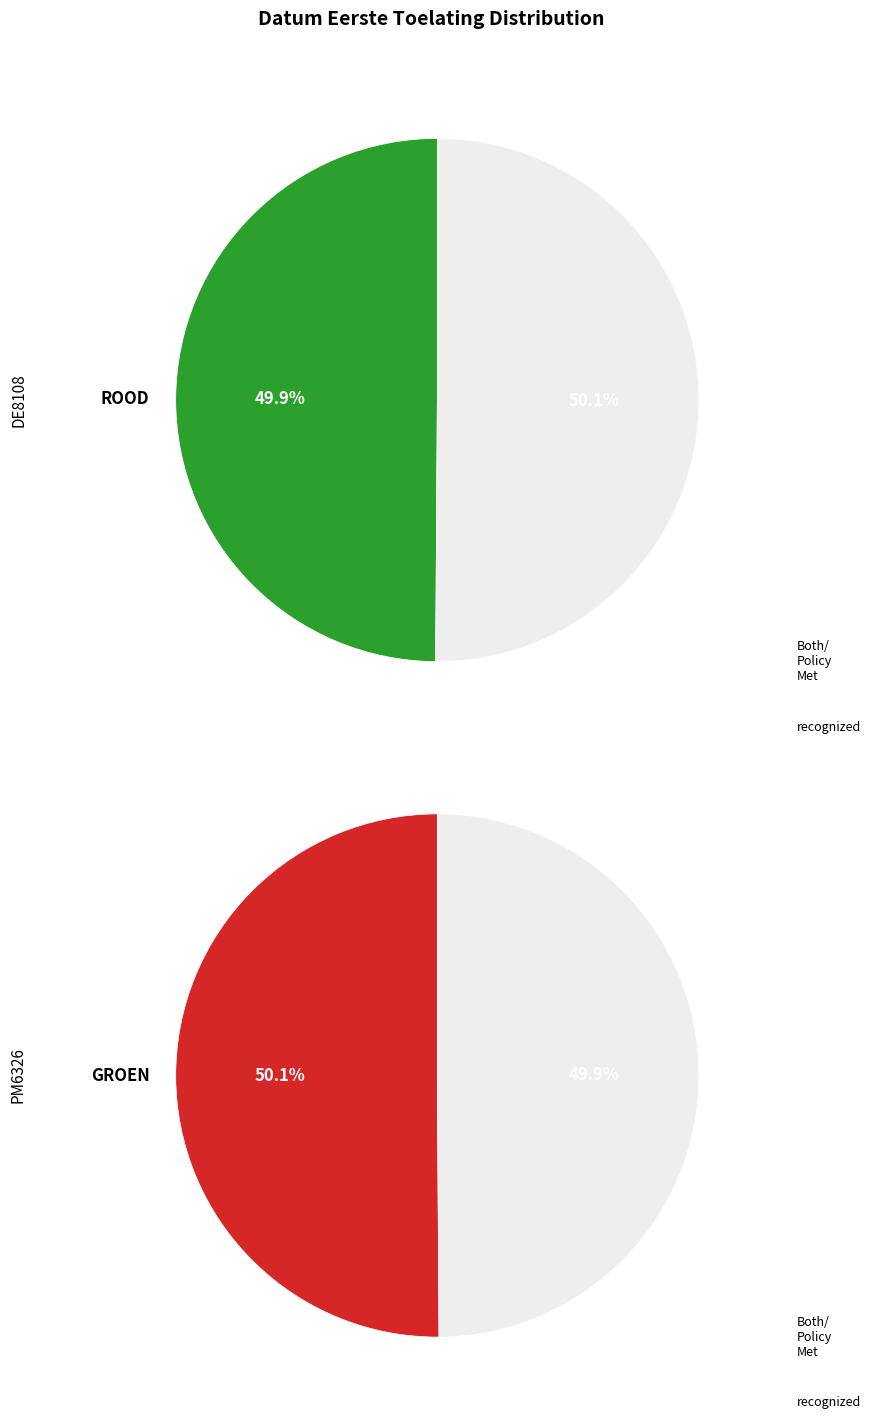

Which category has the smallest portion of the pie?

DE8108